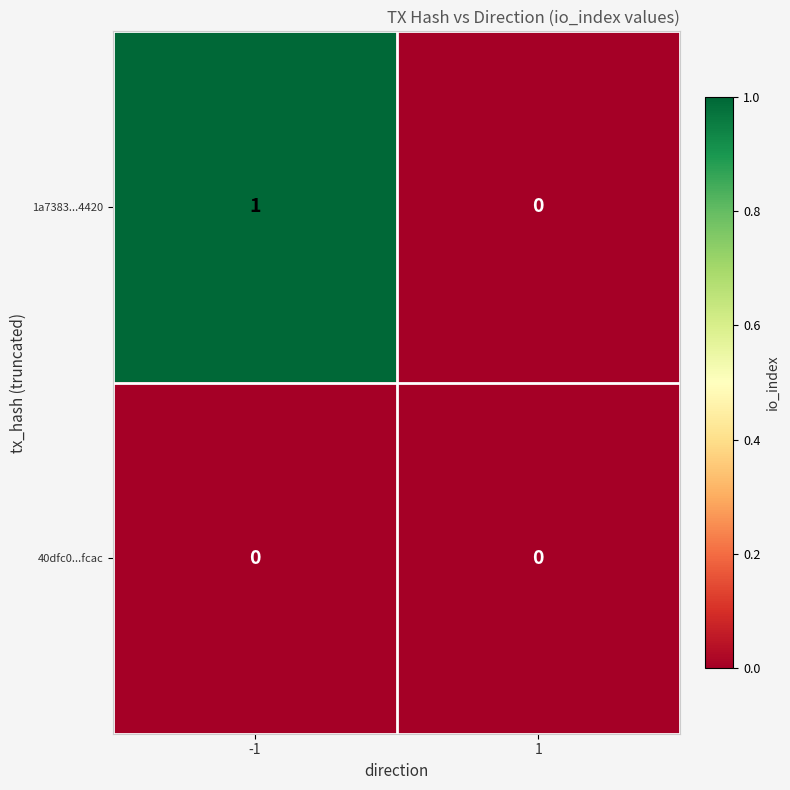

Which series changed the most between -1 and 1?

1a7383...4420